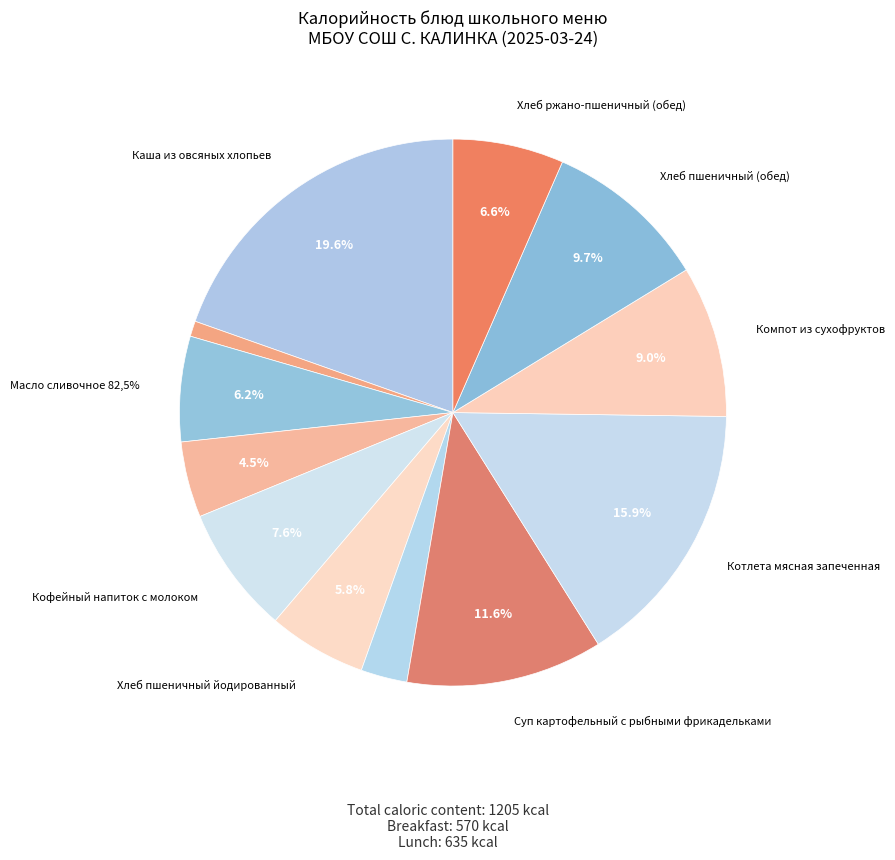

Count the number of slices in the pie.

12